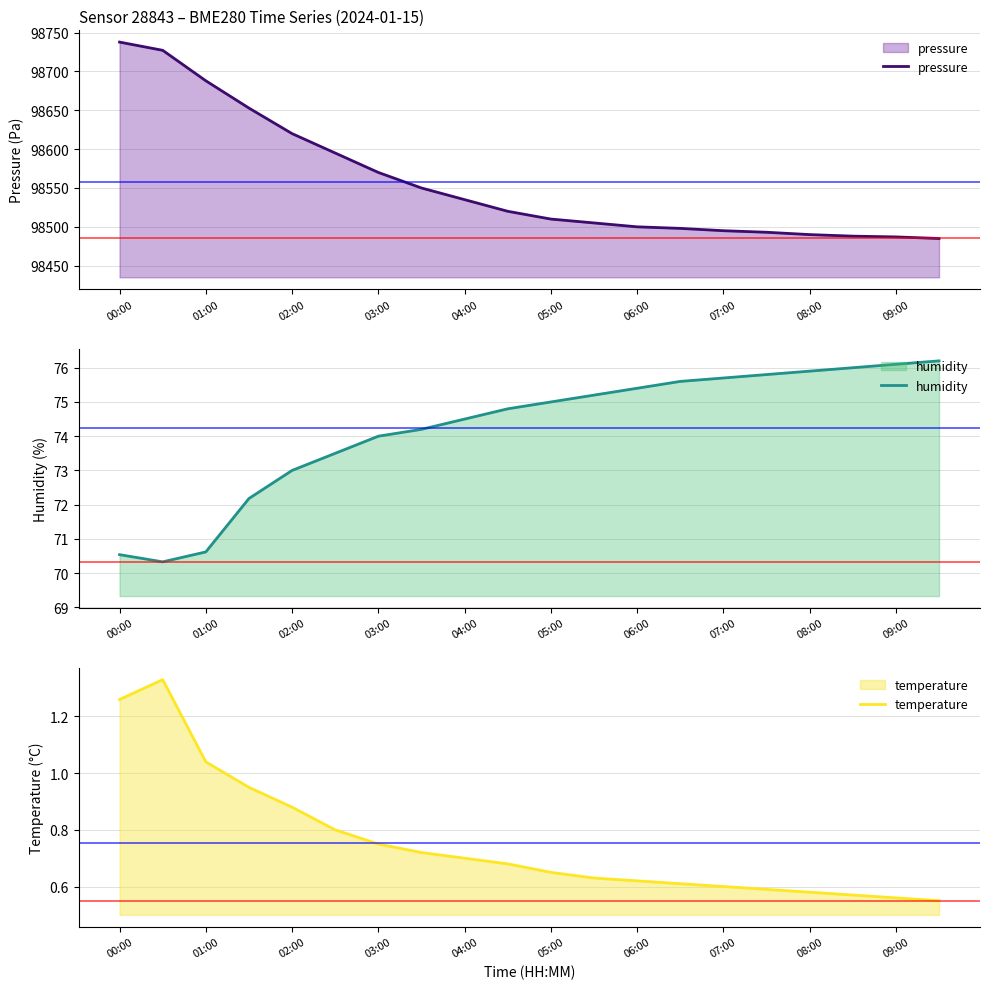

The pressure series shows 144944.9 at 05:00. True or false?

False